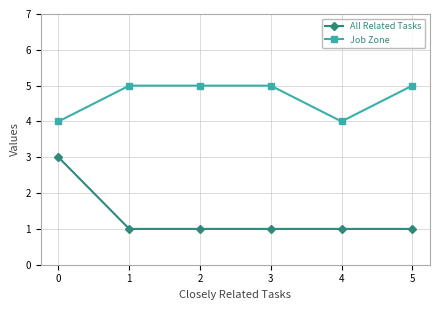

Which series has the widest spread of values?

All Related Tasks